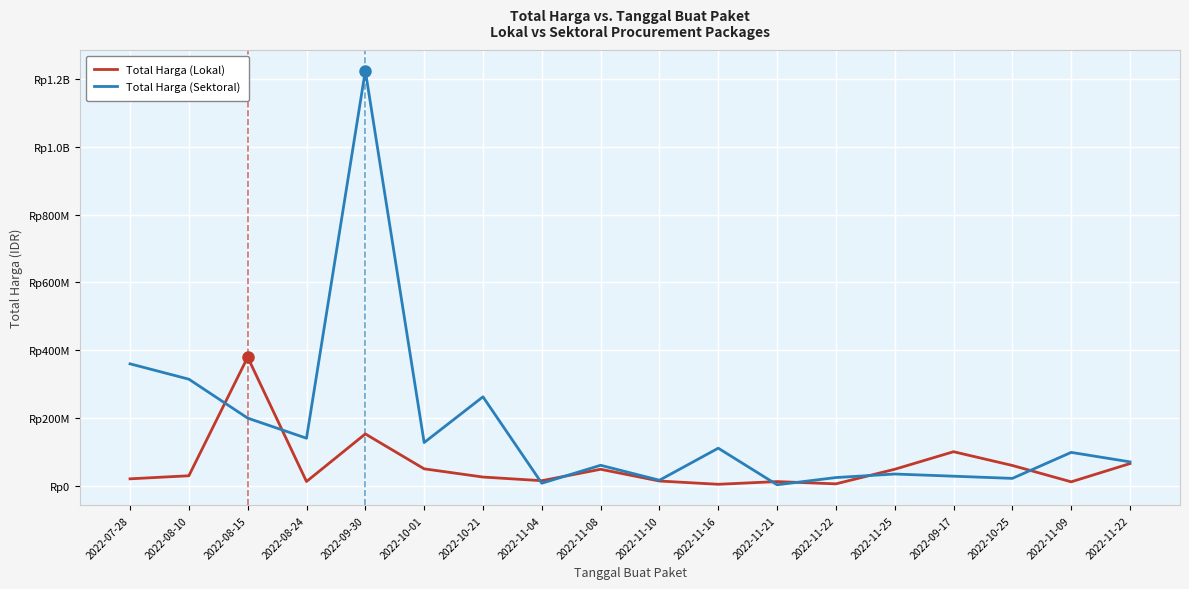

Is this an area chart (filled region under the line)?

No